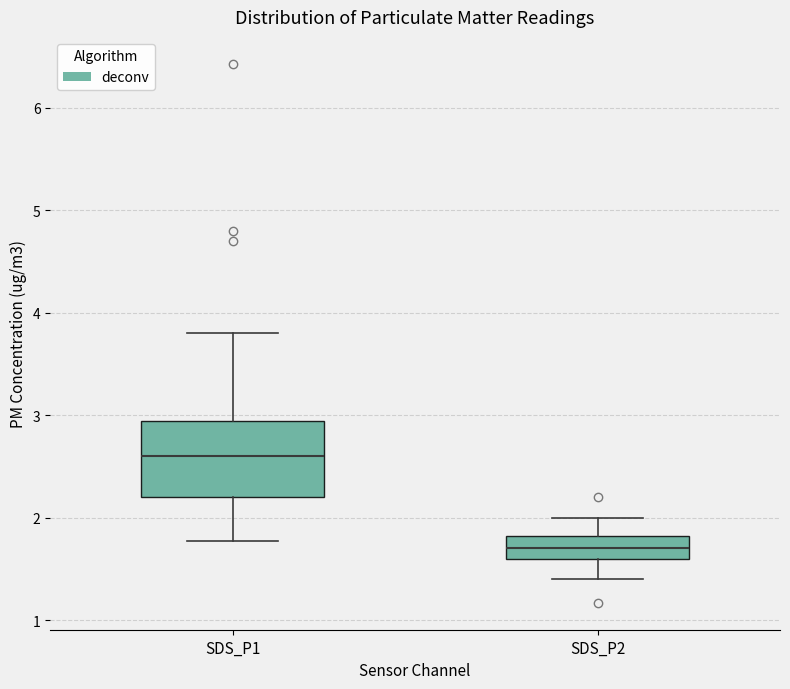

Reading left to right, read every box against the y-axis: the position of its median line, the range the box covers, and the ends of its whiskers. The values are not printed on the chart, so give them approximately, as read against the axis.

SDS_P1: median 2.6, box 2.2 to 2.9, whiskers 1.8 to 3.8
SDS_P2: median 1.7, box 1.6 to 1.8, whiskers 1.4 to 2.0